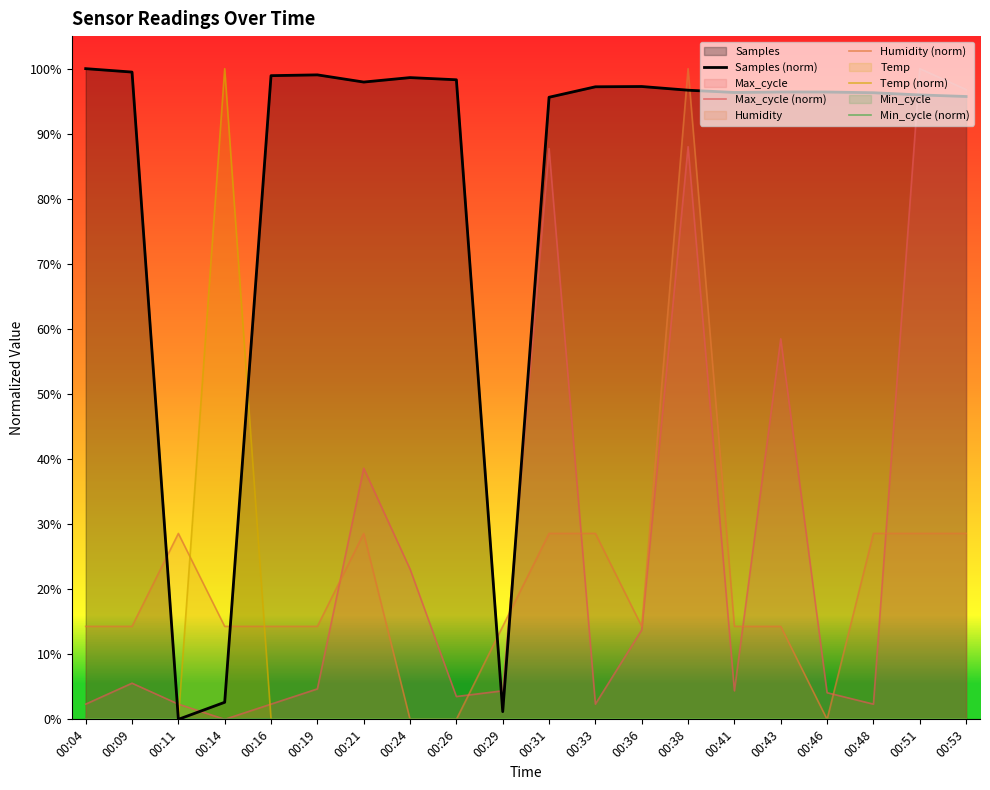

True or false: Humidity (norm) and Min_cycle (norm) intersect in this chart.

False